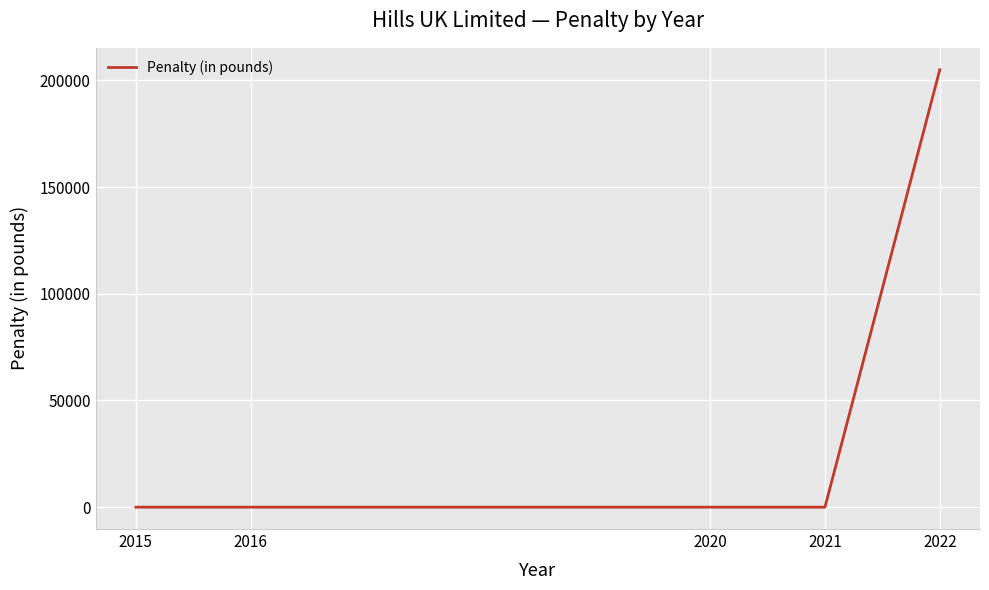

What is the label of the 4th point from the left?

2021